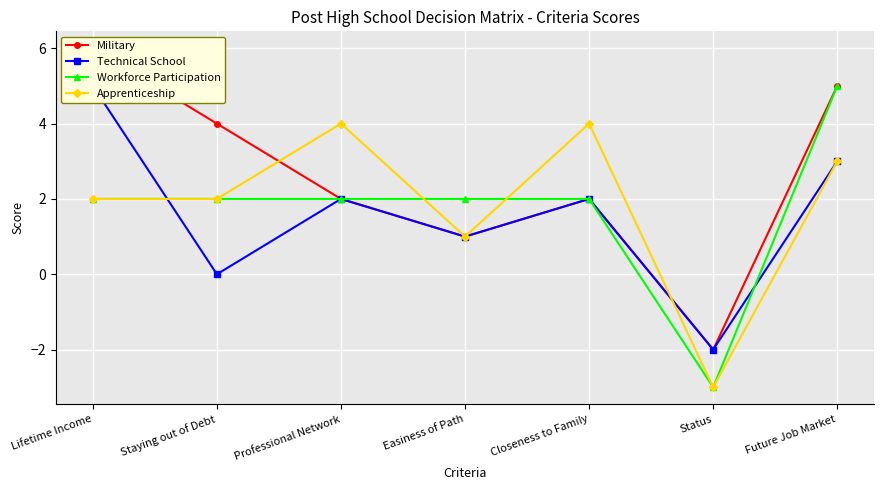

Which has a higher value, Easiness of Path or Professional Network?

Professional Network